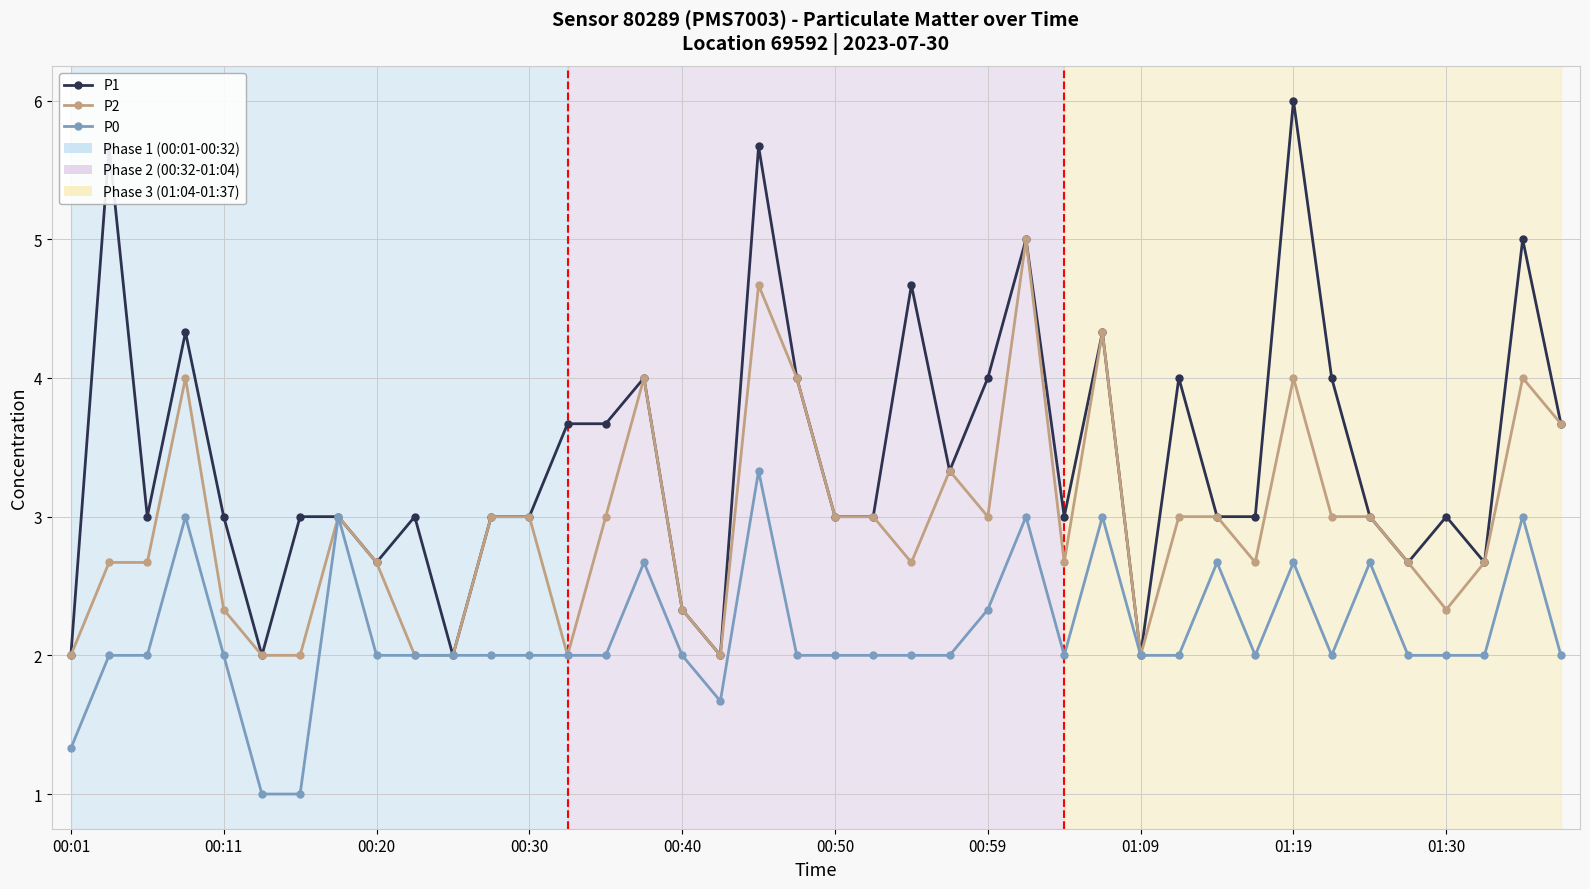

Count the number of categories in the chart.

40